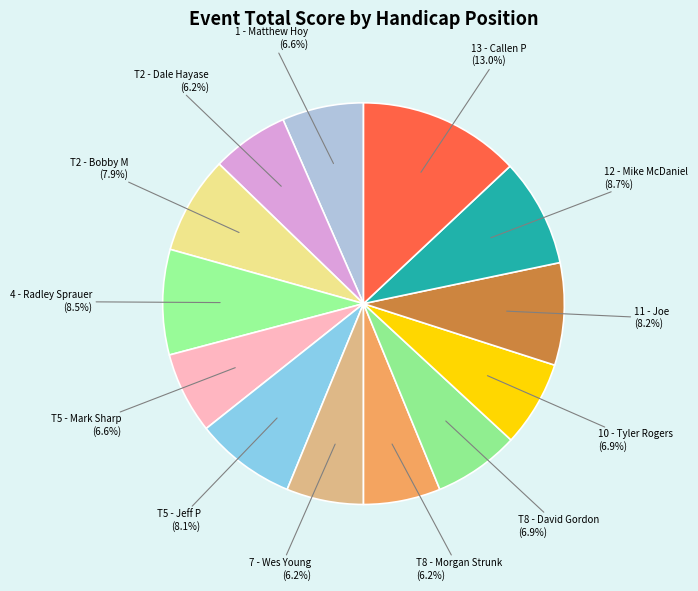

Rank the categories by value from lowest to highest.

T2 - Dale Hayase, 7 - Wes Young, T8 - Morgan Strunk, 1 - Matthew Hoy, T5 - Mark Sharp, T8 - David Gordon, 10 - Tyler Rogers, T2 - Bobby M, T5 - Jeff P, 11 - Joe, 4 - Radley Sprauer, 12 - Mike McDaniel, 13 - Callen P